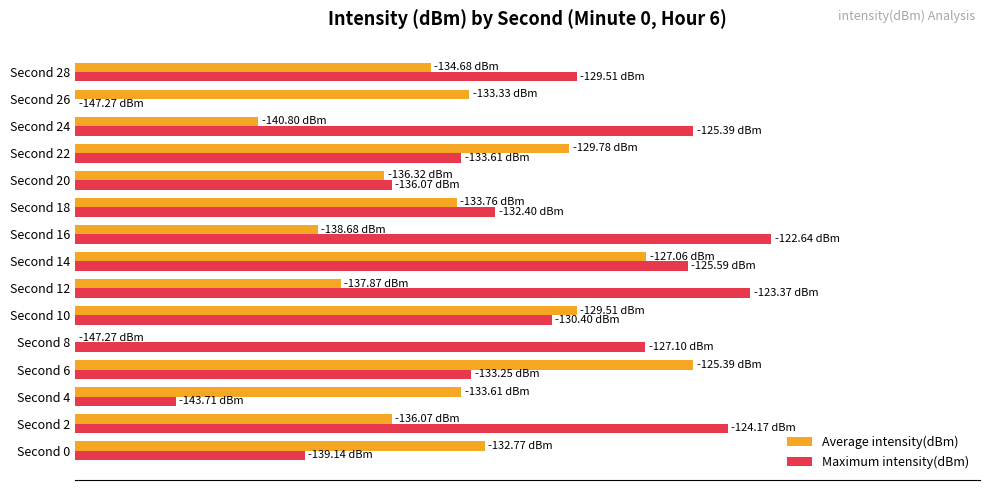

List the series in order of their peak value, lowest first.

Average intensity(dBm), Maximum intensity(dBm)